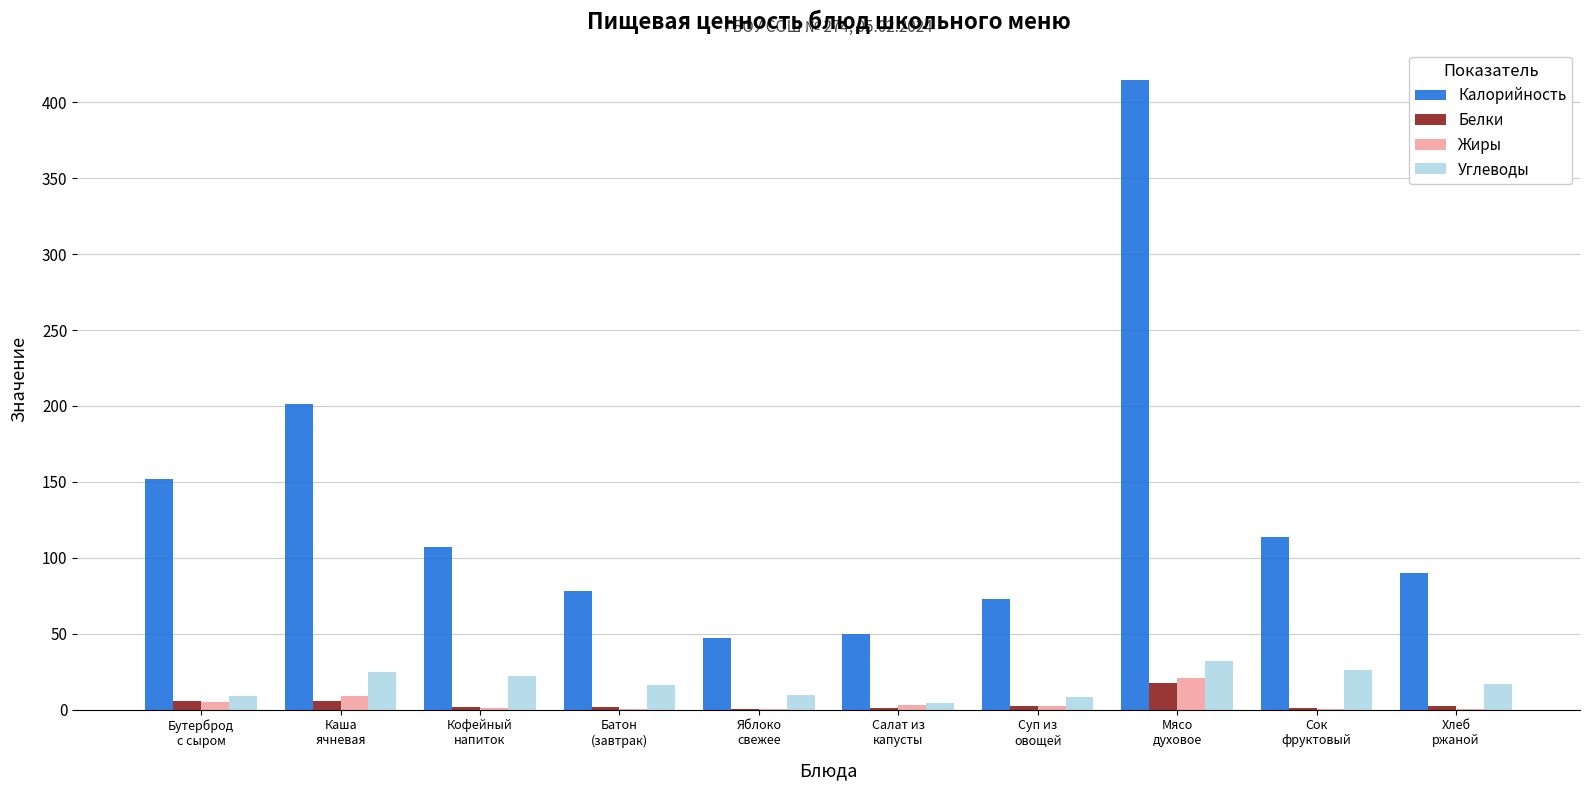

What is the sum of all Белки values?

40.3